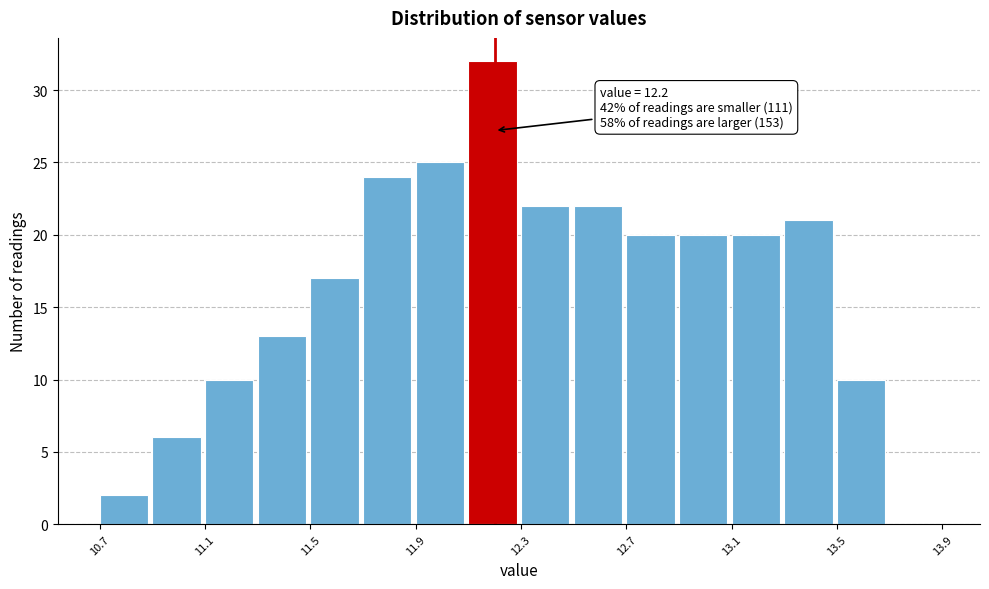

Over which range of the x-axis is the bar tallest?

12.1 to 12.3